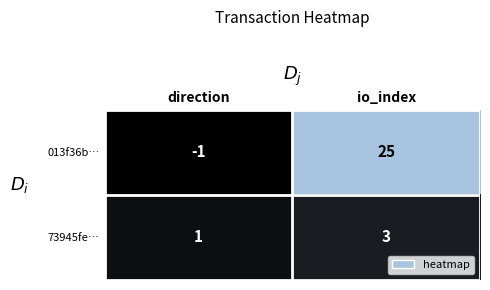

Count the number of data series in this chart.

2